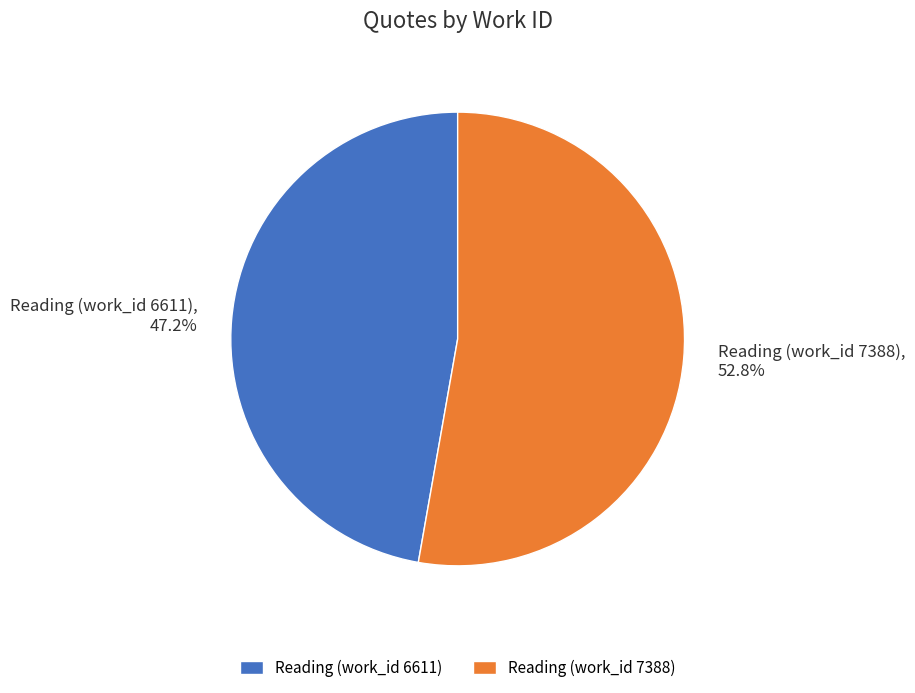

To the nearest percent, what is the combined percentage of Reading (work_id 6611) and Reading (work_id 7388)?

100%